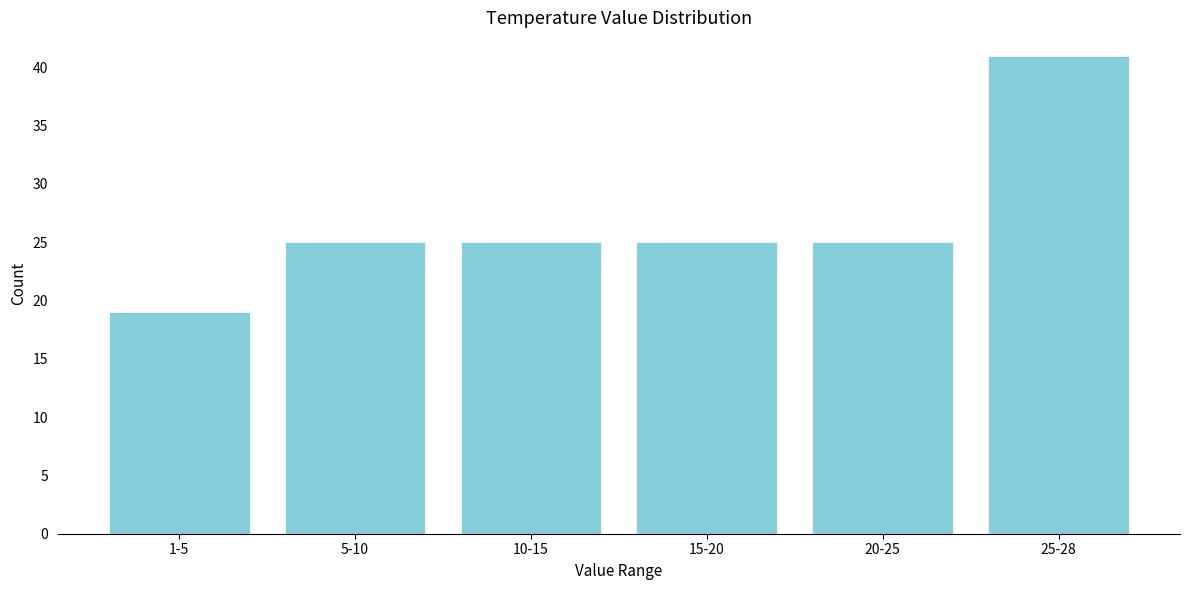

Reading left to right, what are all the values shown in this chart?

1-5=19	5-10=25	10-15=25	15-20=25	20-25=25	25-28=41